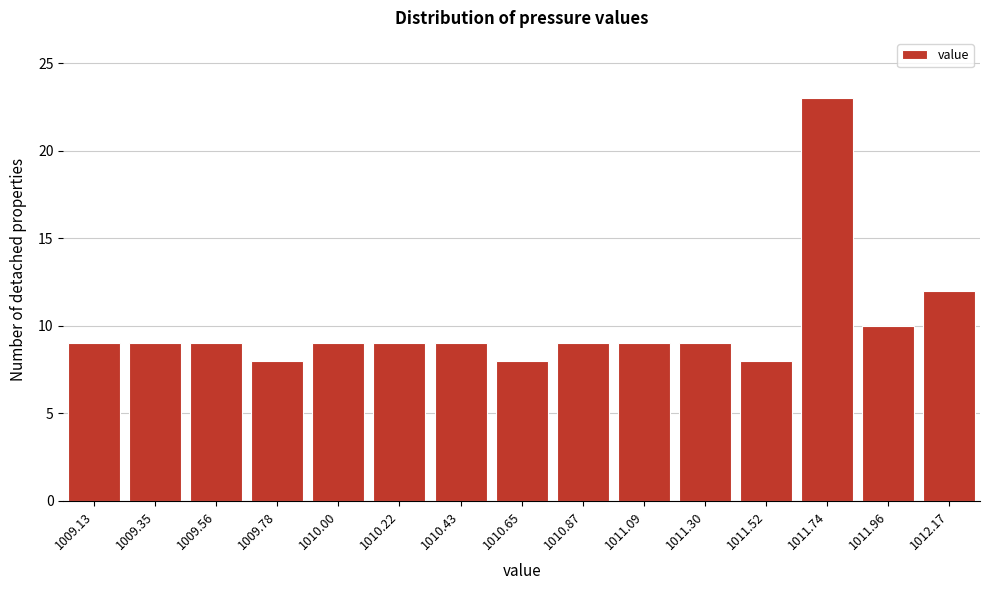

Reading left to right, what are all the values shown in this chart?

1009.13=9	1009.35=9	1009.56=9	1009.78=8	1010.00=9	1010.22=9	1010.43=9	1010.65=8	1010.87=9	1011.09=9	1011.30=9	1011.52=8	1011.74=23	1011.96=10	1012.17=12